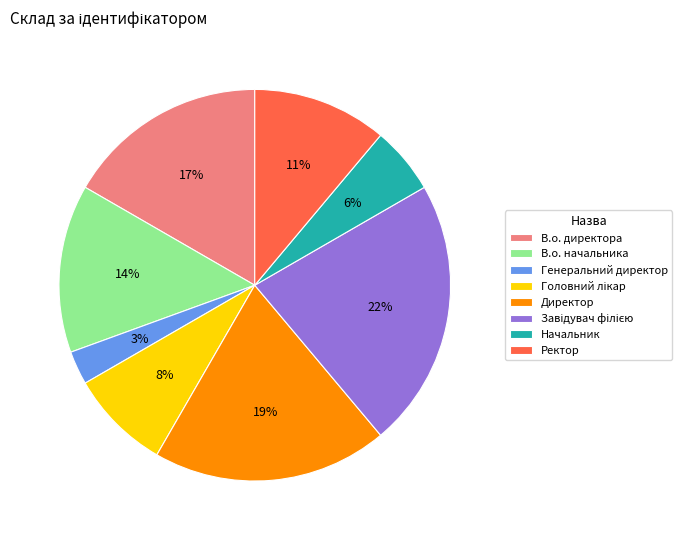

Is it true that Директор is 19% of the pie?

True